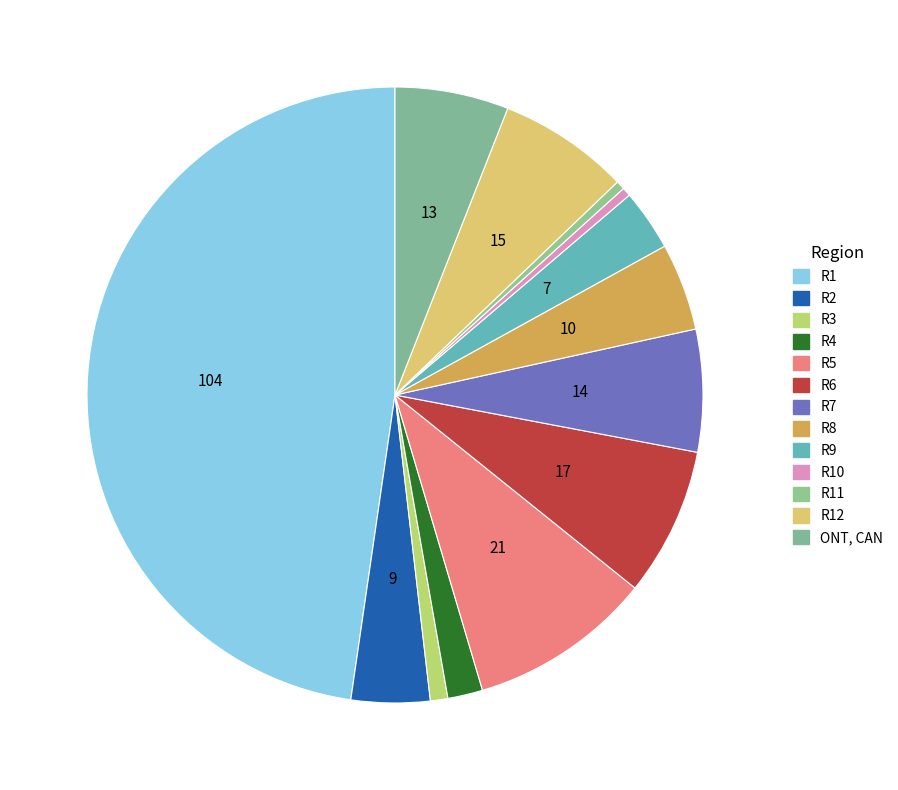

What is the largest slice in the pie chart?

R1